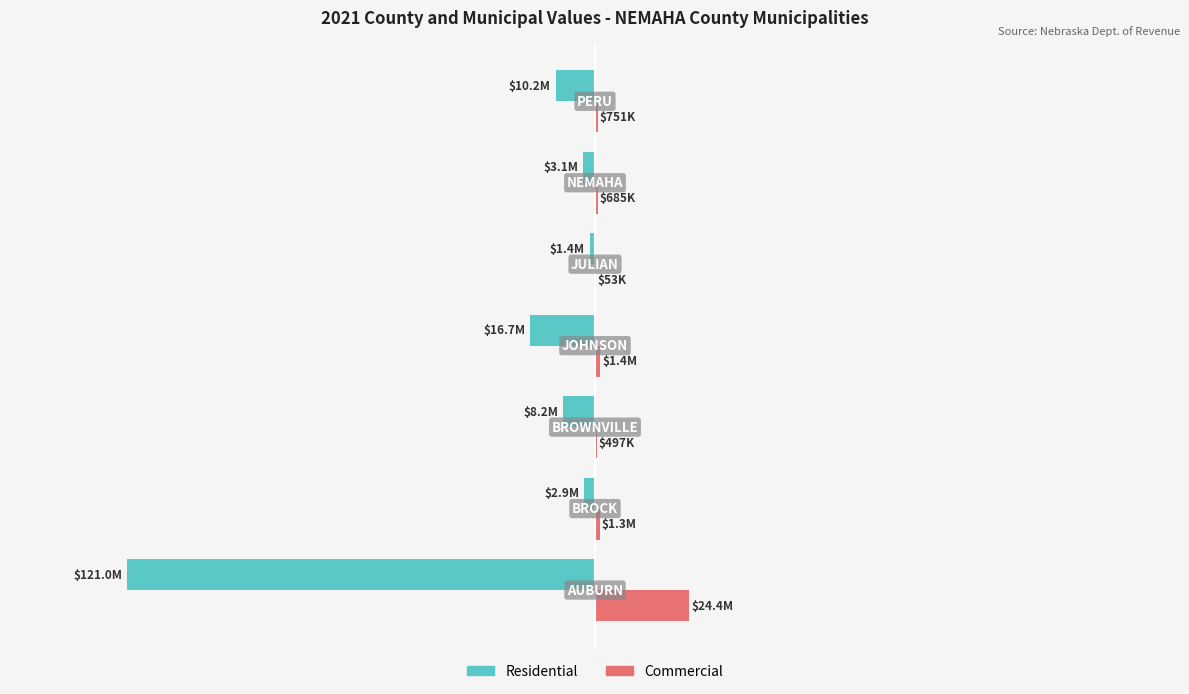

What are all the series names shown in the legend?

Residential, Commercial